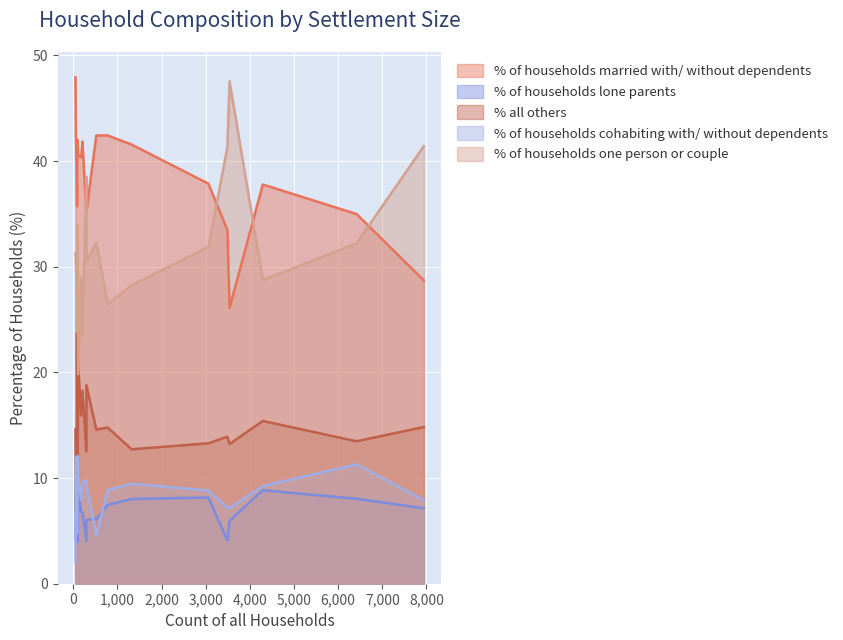

The value of % of households cohabiting with/ without dependents at Crichel is 9.9. True or false?

True